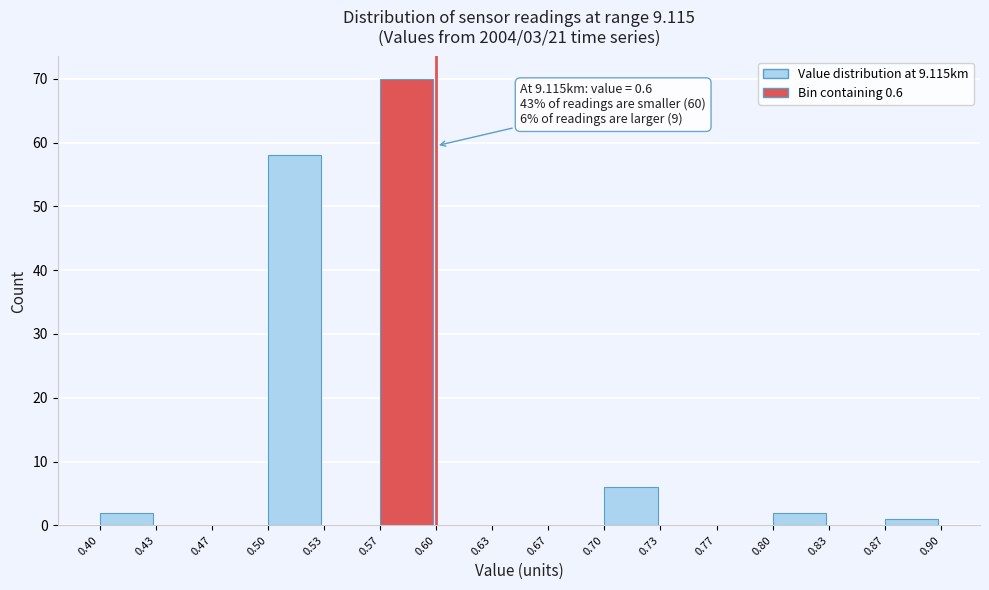

Which range on the x-axis has the tallest bar?

0.57 to 0.60